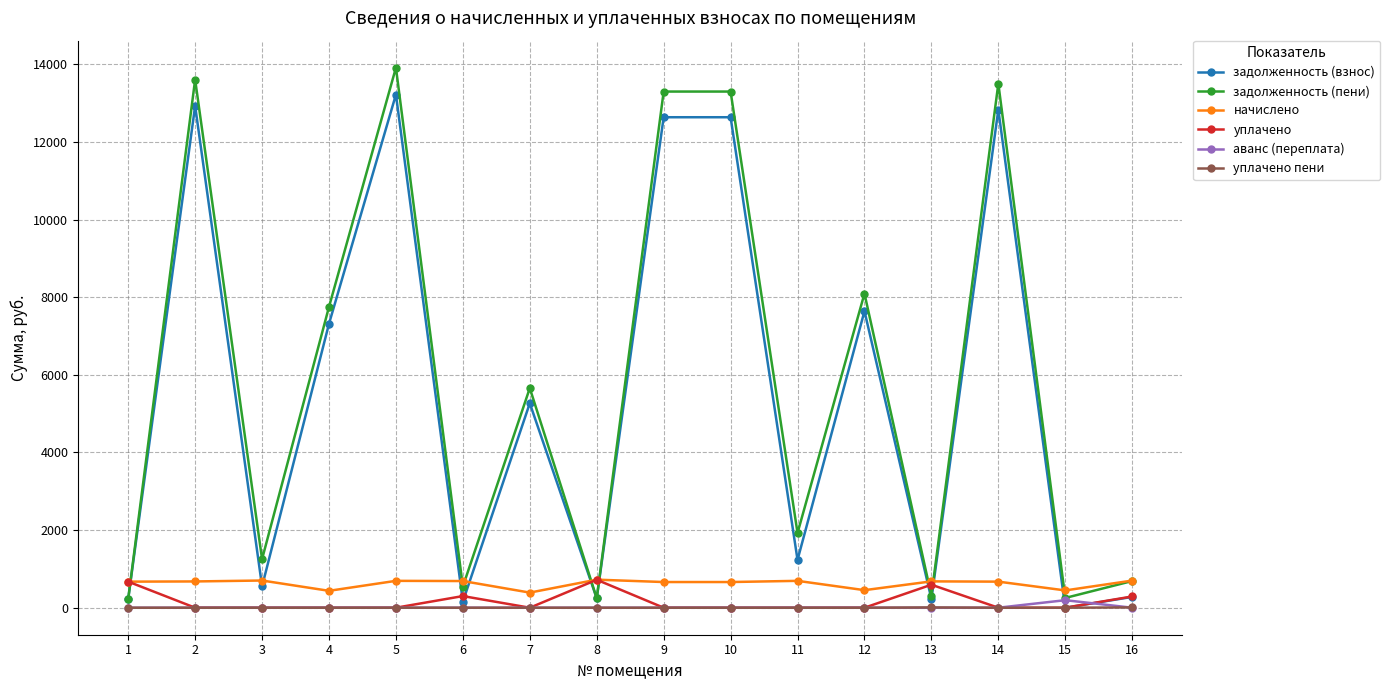

True or false: задолженность (взнос) has more than 1 points higher than both neighbors.

True